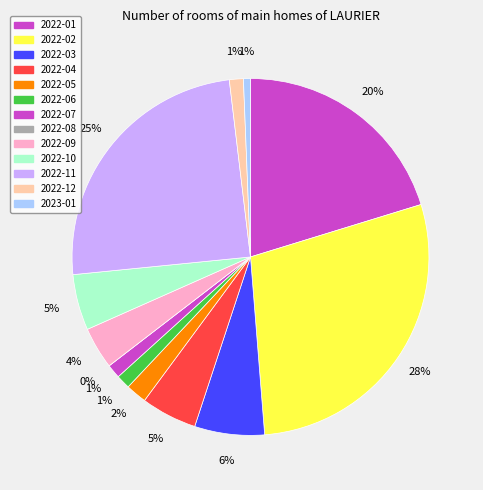

Which slice is the smallest?

2022-08